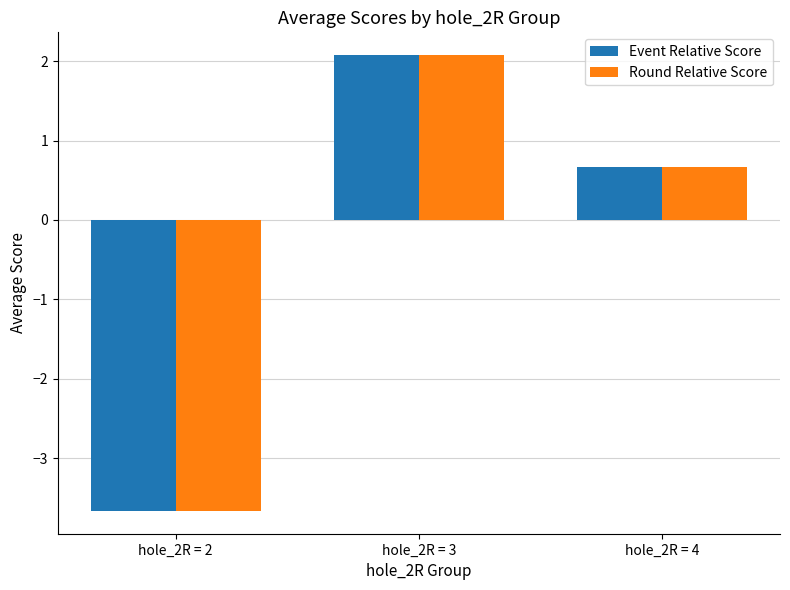

At which category is the sum across all series the highest?

hole_2R = 3